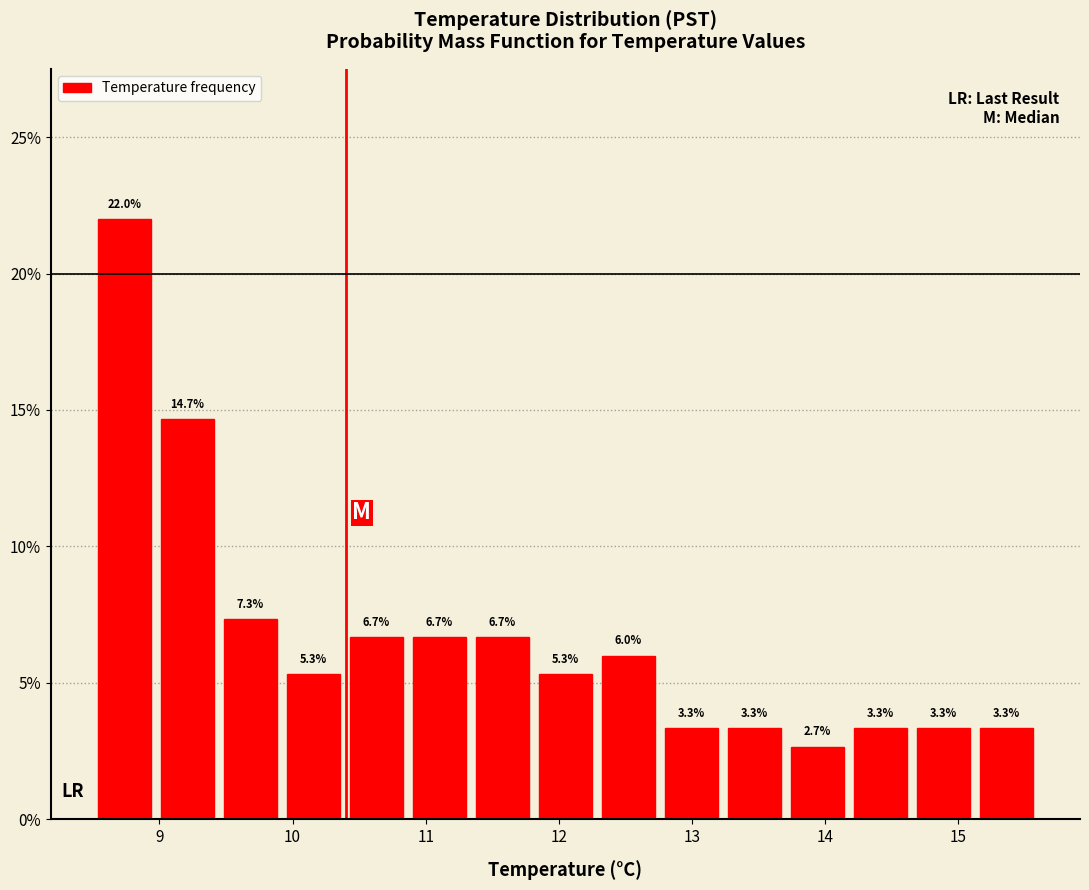

Reading left to right, list every bar in this chart as the range it spans on the x-axis followed by its height. The bar edges are not printed on the chart, so give them approximately, as read against the axis.

8.5 to 9.0: 22.0
9.0 to 9.4: 14.7
9.4 to 9.9: 7.3
9.9 to 10.4: 5.3
10.4 to 10.9: 6.7
10.9 to 11.3: 6.7
11.3 to 11.8: 6.7
11.8 to 12.3: 5.3
12.3 to 12.8: 6.0
12.8 to 13.2: 3.3
13.2 to 13.7: 3.3
13.7 to 14.2: 2.7
14.2 to 14.7: 3.3
14.7 to 15.1: 3.3
15.1 to 15.6: 3.3